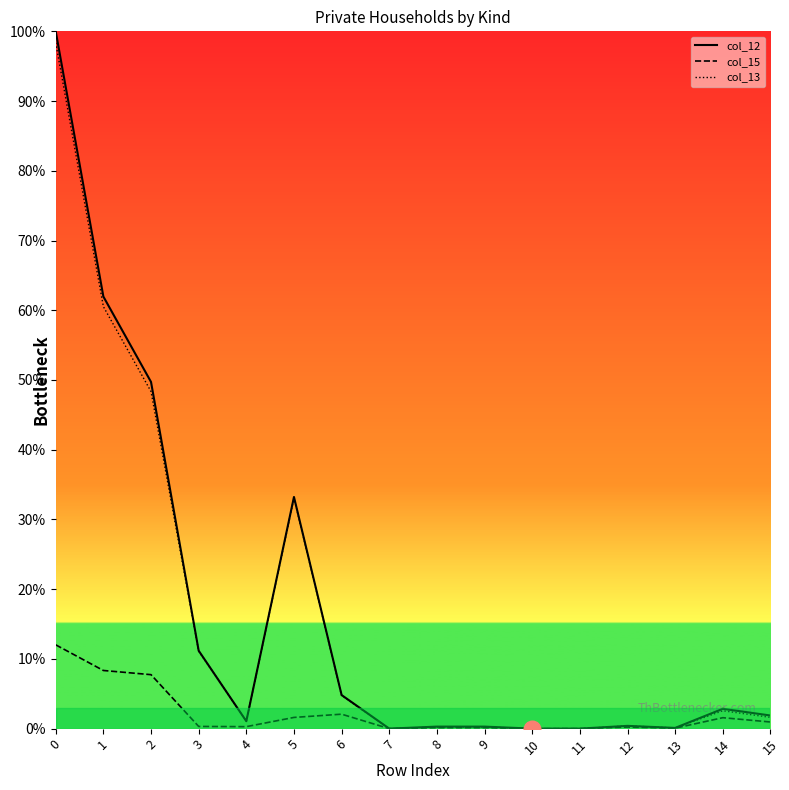

The col_15 series shows 0.5 at 14. True or false?

False